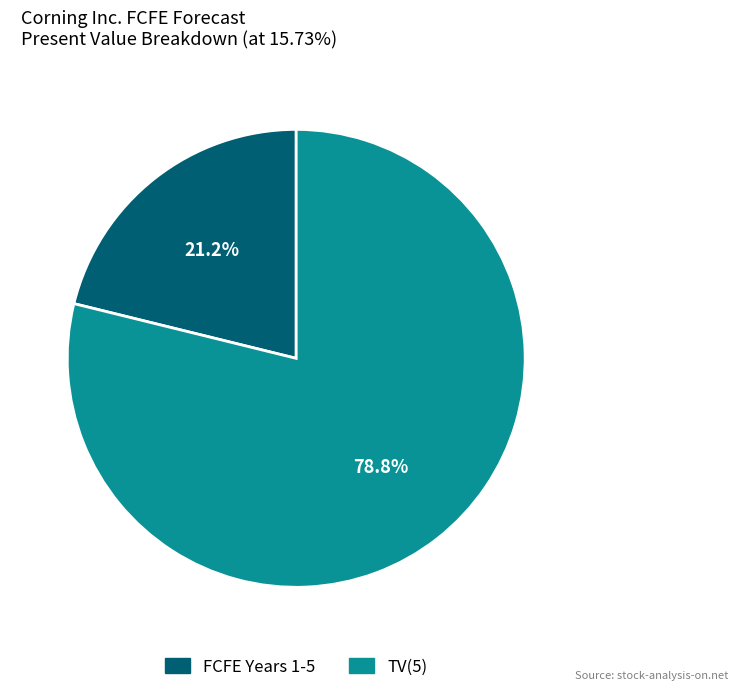

Is there any slice that represents more than half of the pie?

Yes